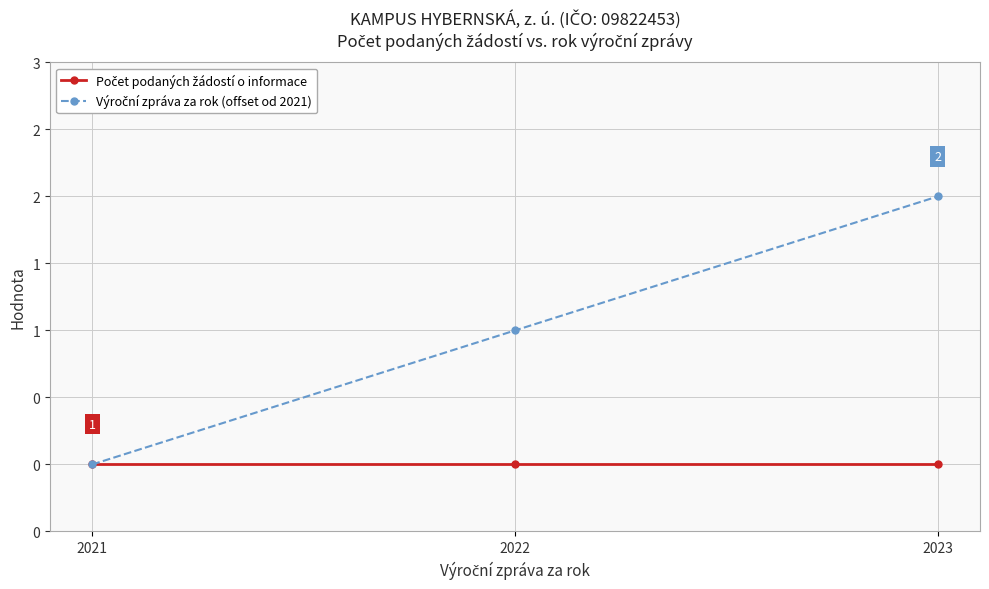

At how many categories does at least one series exceed 0?

2